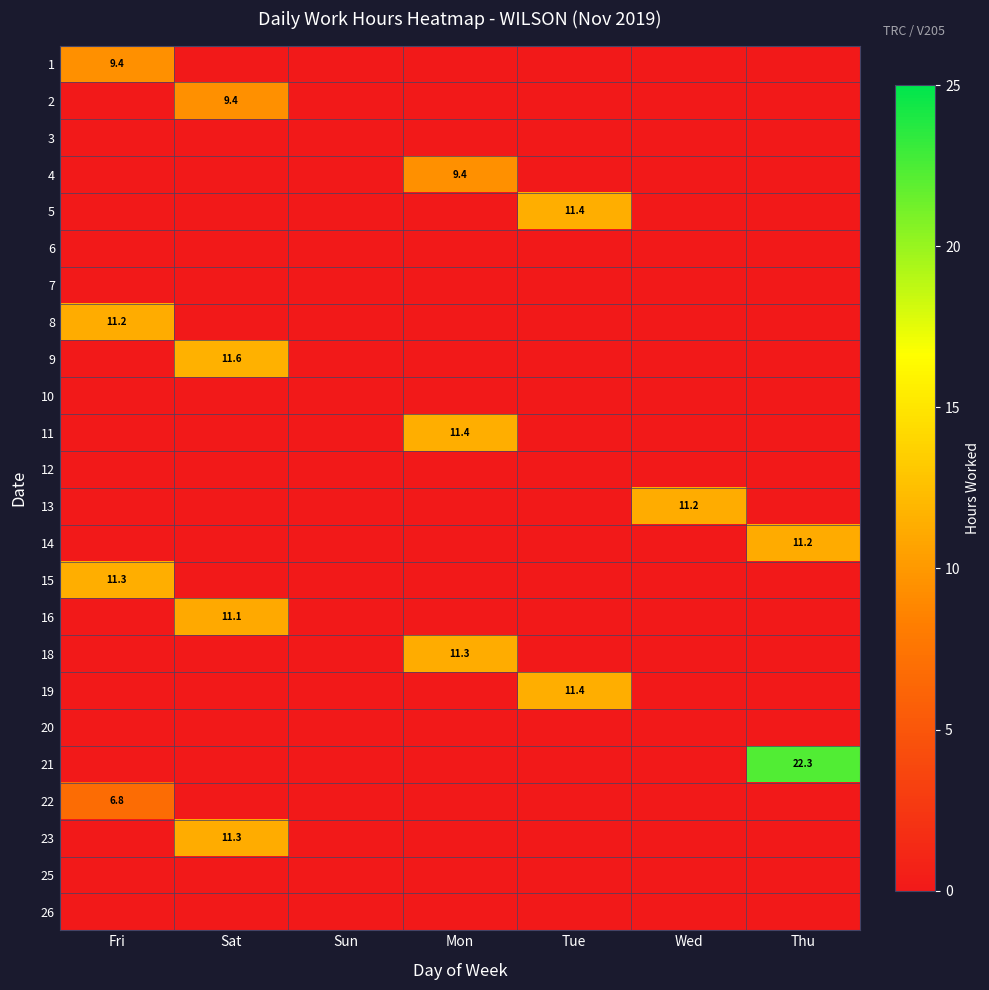

Is it true that 14 equals 18.2 at Thu?

False